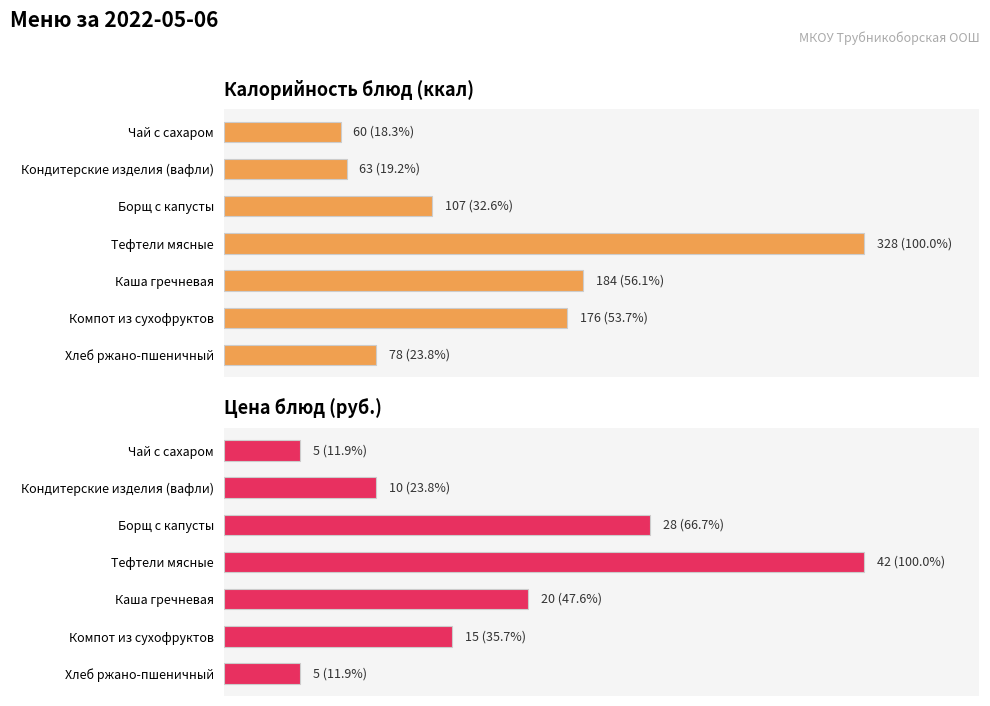

What is the sum of the Калорийность блюд (ккал) values at Борщ с капусты and Компот из сухофруктов?

283